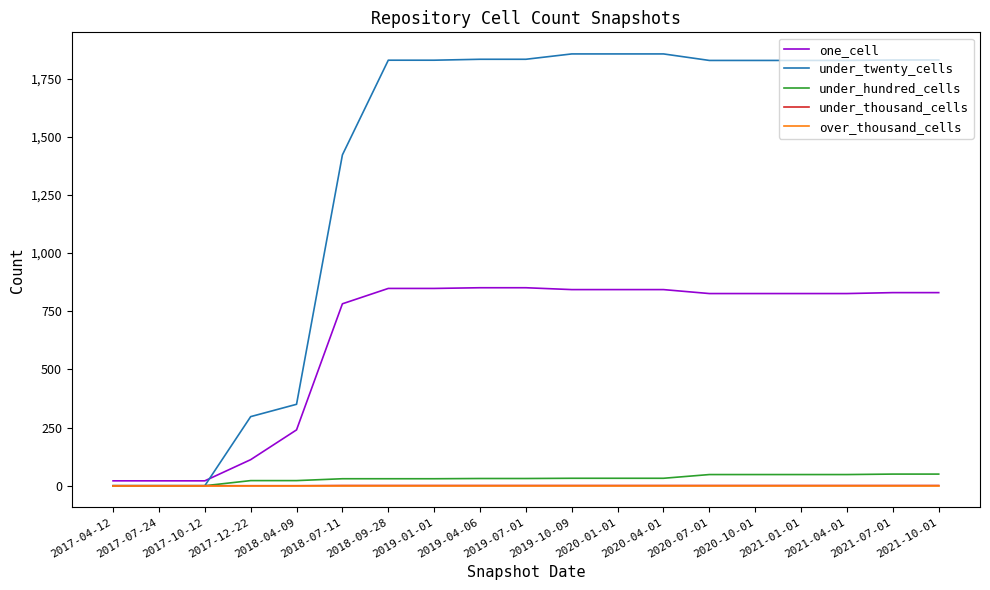

How many lines are shown in the chart?

5